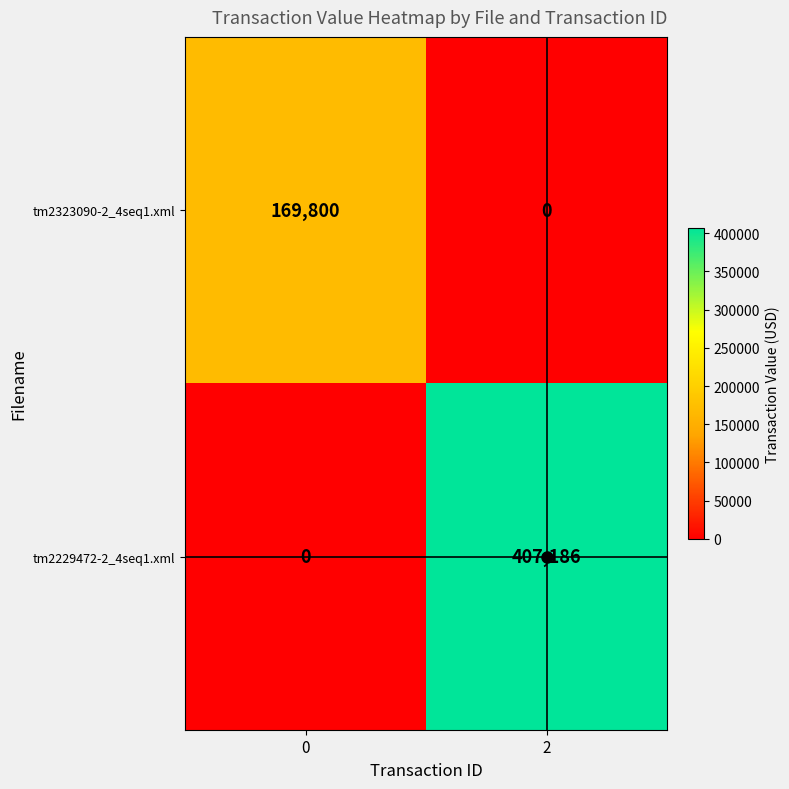

List the series in order of their overall mean, highest first.

tm2229472-2_4seq1.xml, tm2323090-2_4seq1.xml